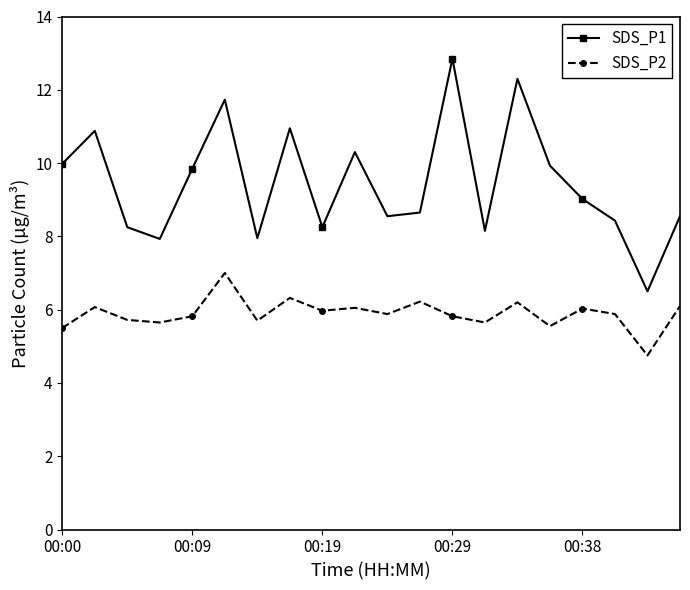

Which series has the largest range (max minus min)?

SDS_P1